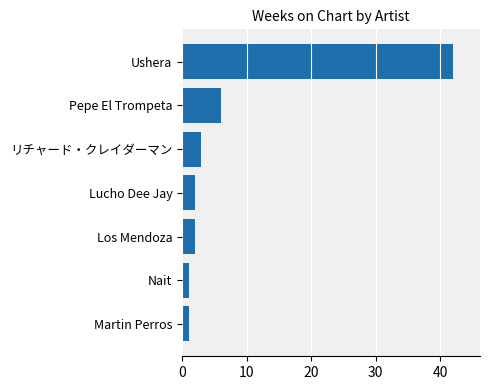

Reading bottom to top, list all the values displayed in this chart.

Martin Perros=1	Nait=1	Los Mendoza=2	Lucho Dee Jay=2	リチャード・クレイダーマン=3	Pepe El Trompeta=6	Ushera=42